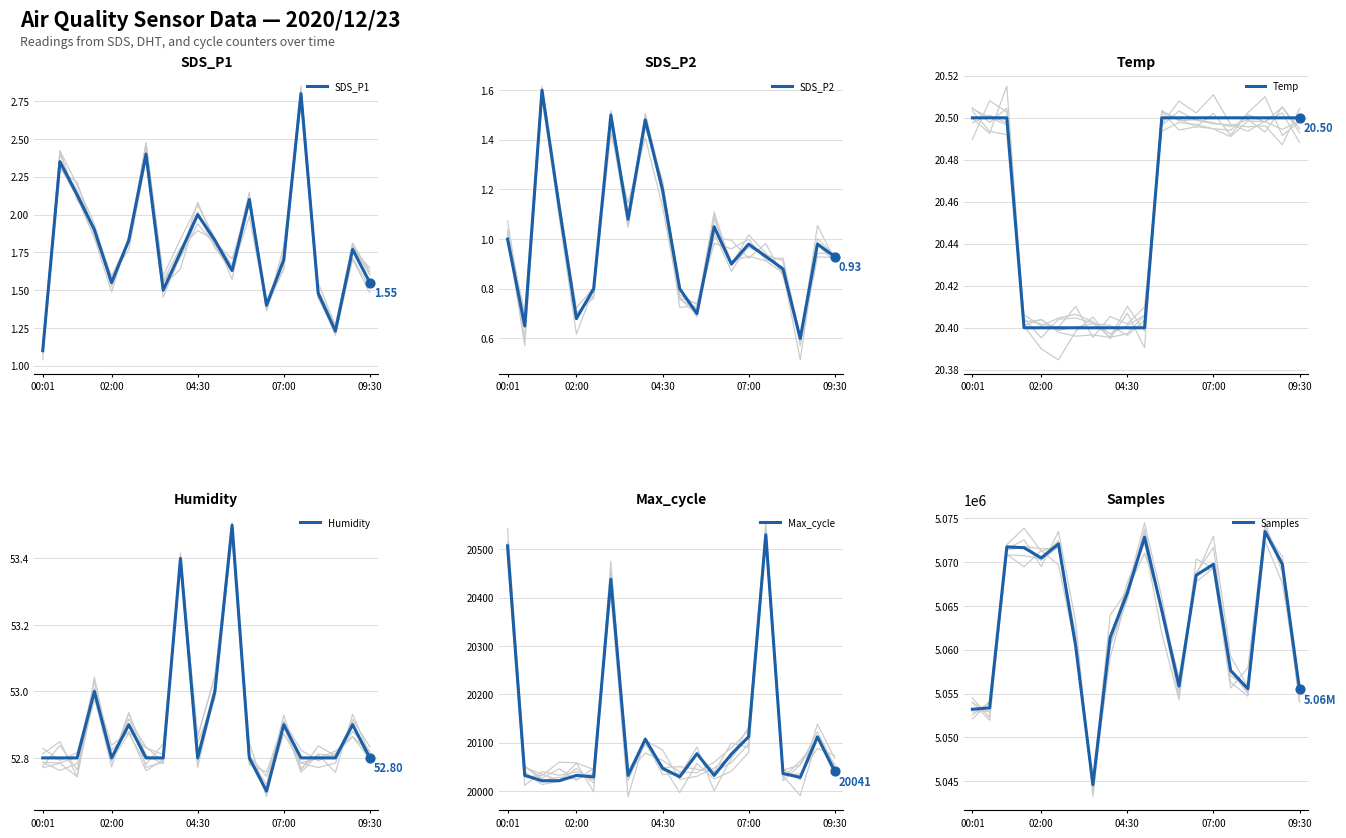

Which series contains the lowest Y value?

SDS_P2